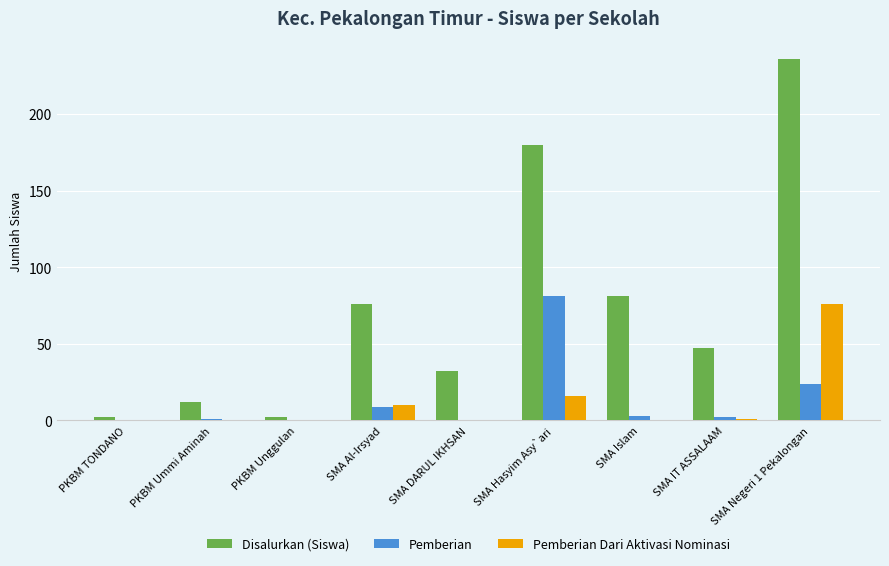

Reading left to right, what are all the values shown in this chart?

Disalurkan (Siswa): 2	12	2	76	32	180	81	47	236
Pemberian: 0	1	0	9	0	81	3	2	24
Pemberian Dari Aktivasi Nominasi: 0	0	0	10	0	16	0	1	76